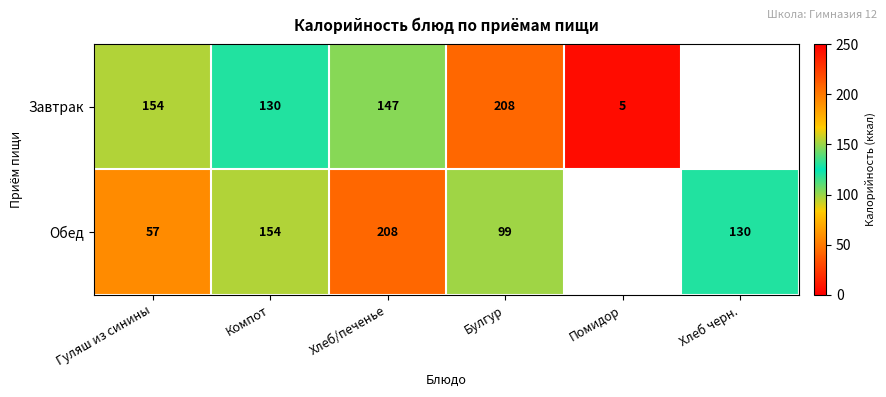

Is it true that Обед equals 334 at Хлеб/печенье?

False